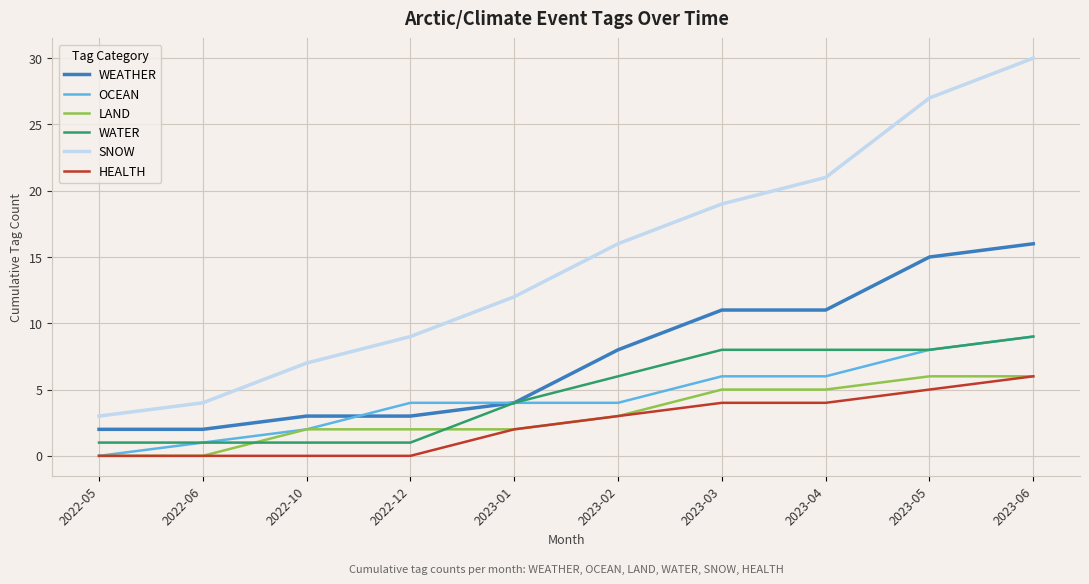

The WATER series shows 9 at 2023-06. True or false?

True